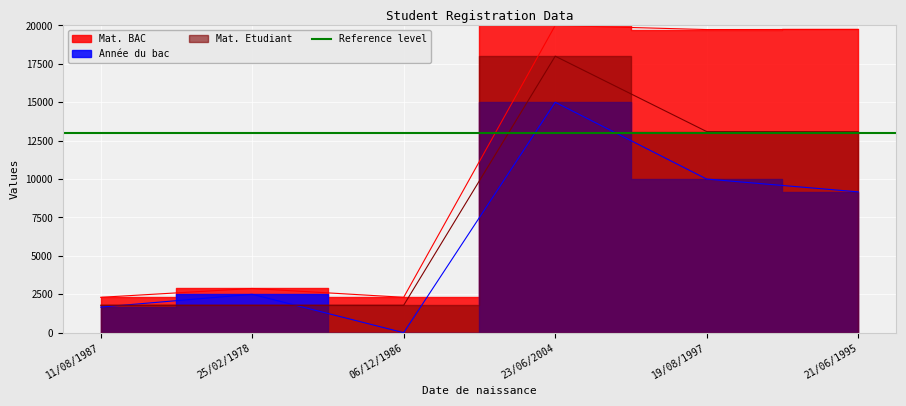

What is the sum of all Mat. Etudiant values?

49535.7